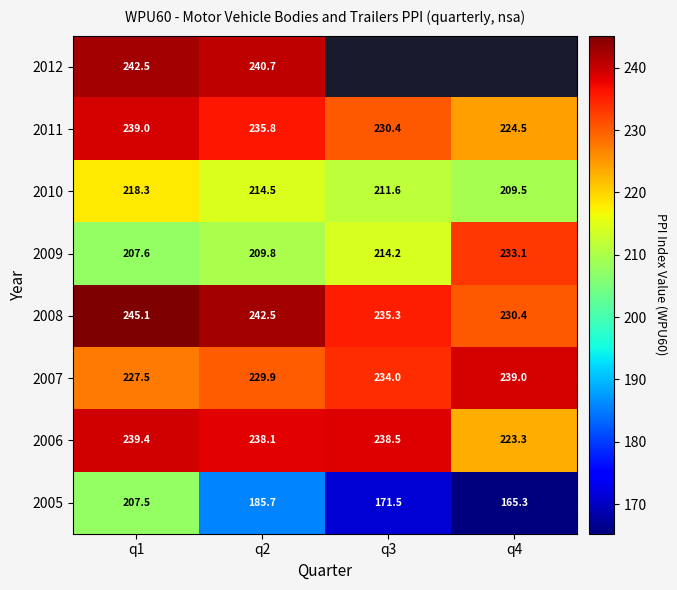

At which category is the sum across all series the highest?

q1